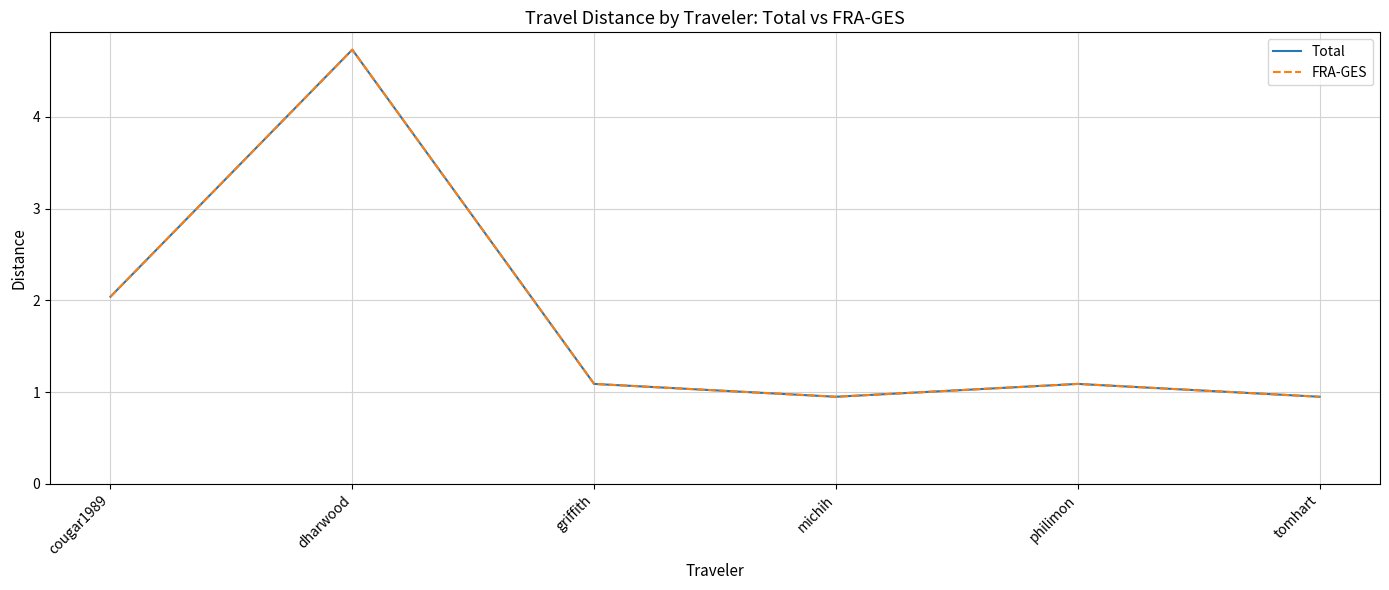

True or false: FRA-GES and Total intersect in this chart.

False